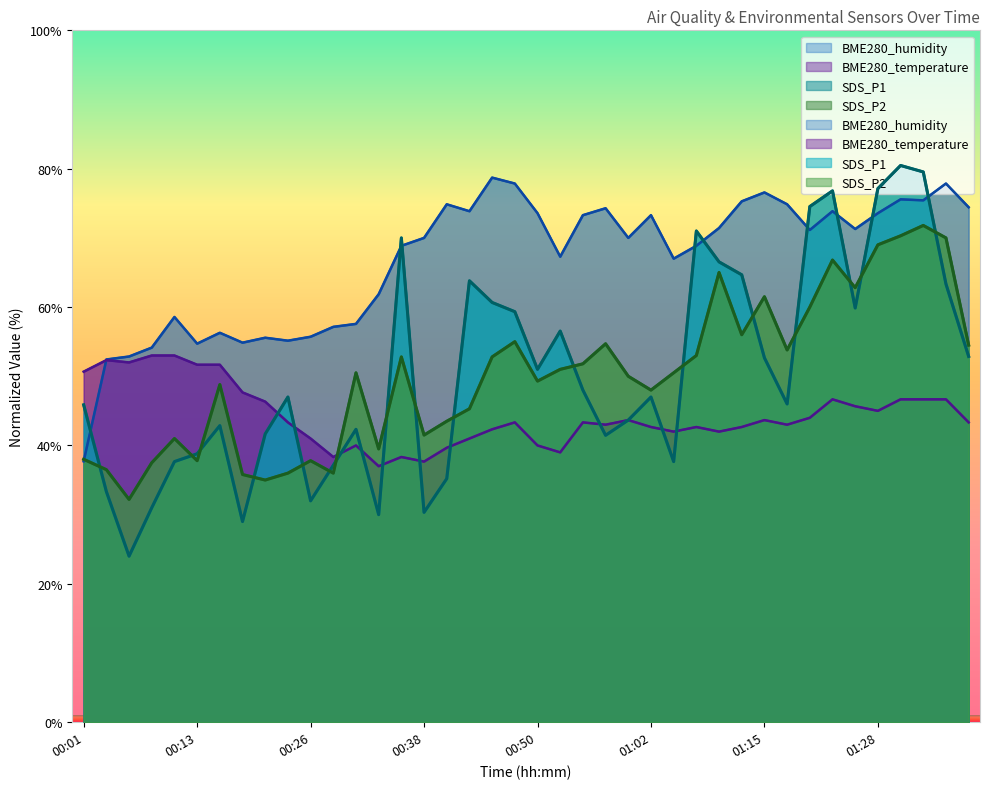

How many series are shown in this chart?

4